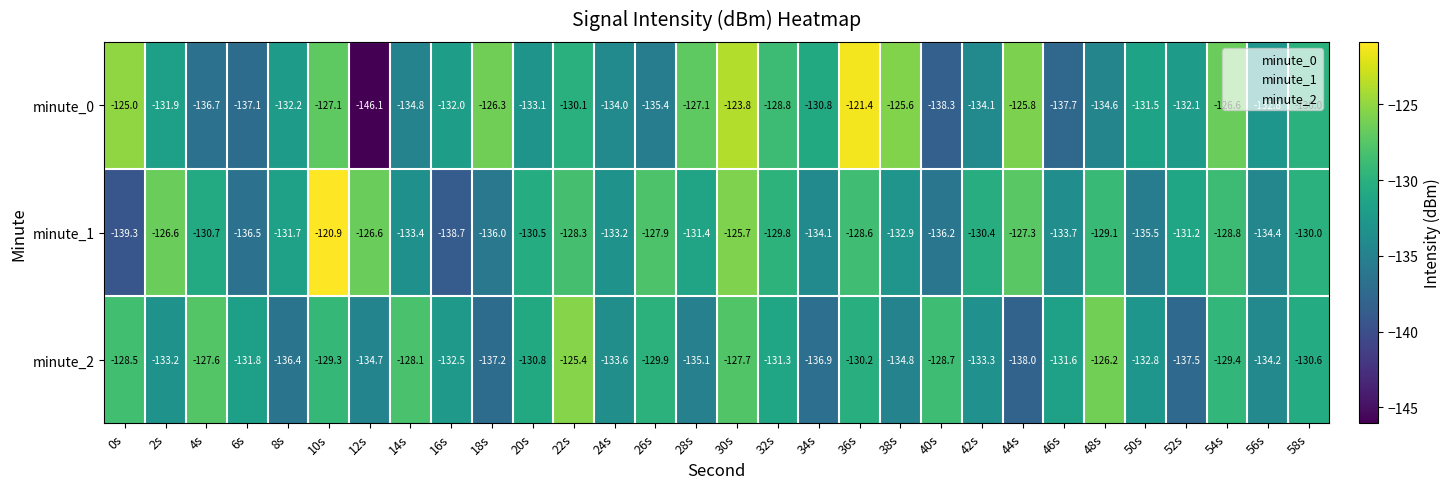

The value of minute_2 at 4s is -201.3. True or false?

False